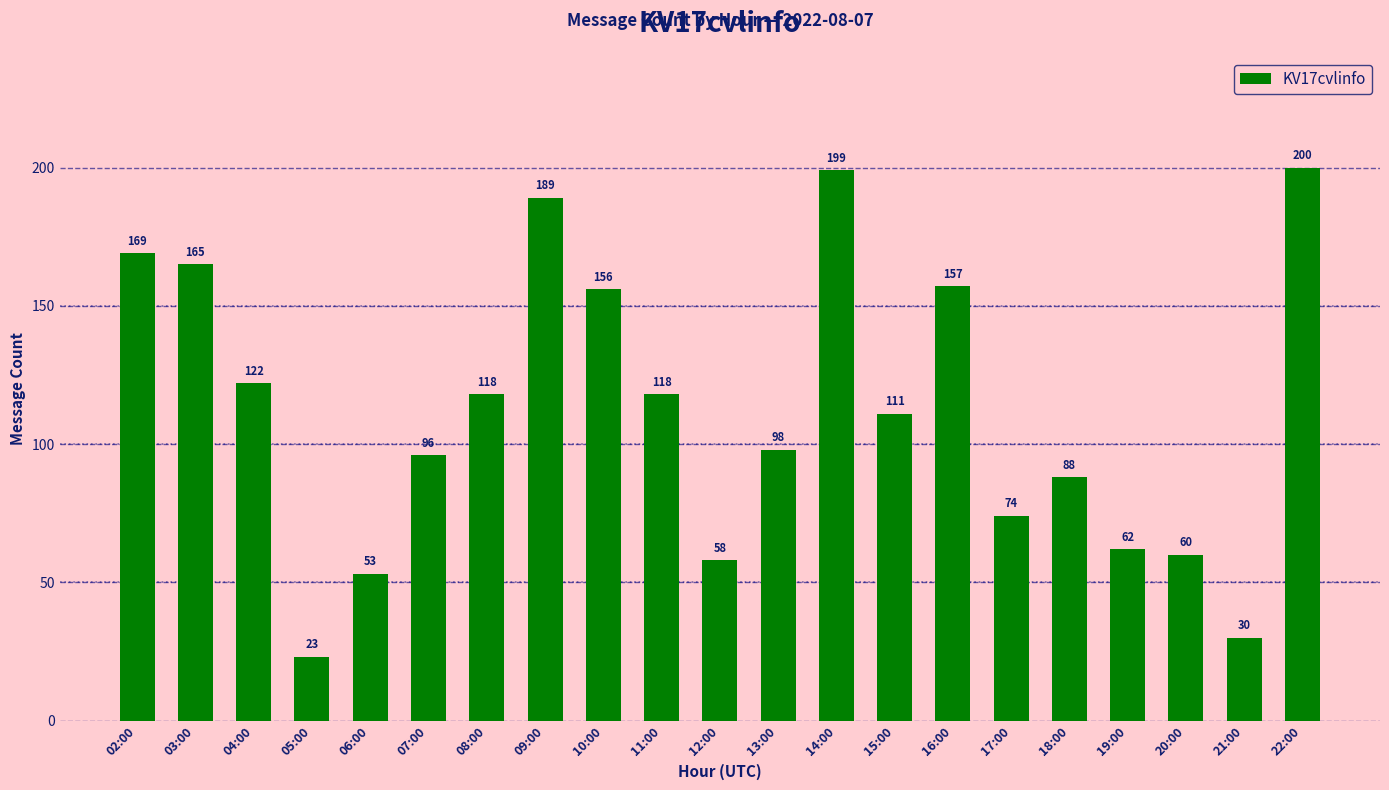

What is the change in value from 15:00 to 21:00?

-81